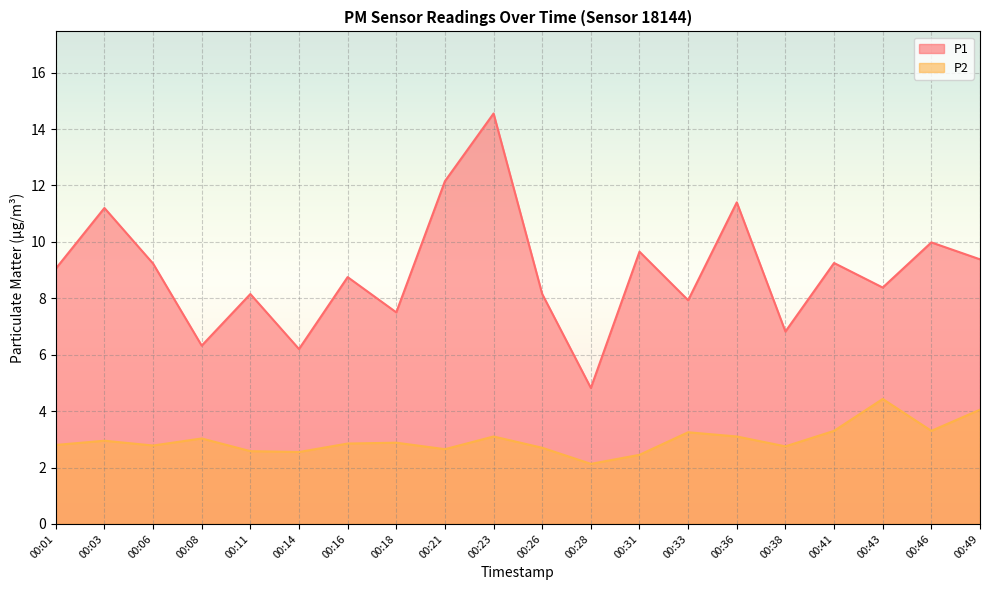

The P2 series shows 0.9 at 00:36. True or false?

False